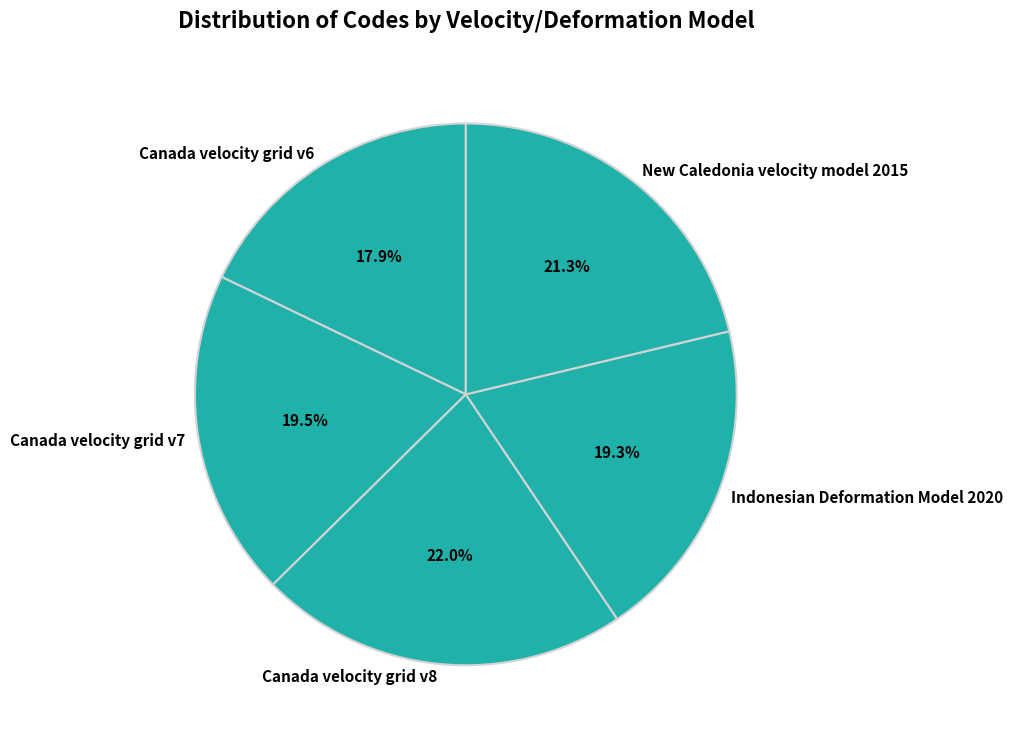

What is the smallest slice in the pie chart?

Canada velocity grid v6